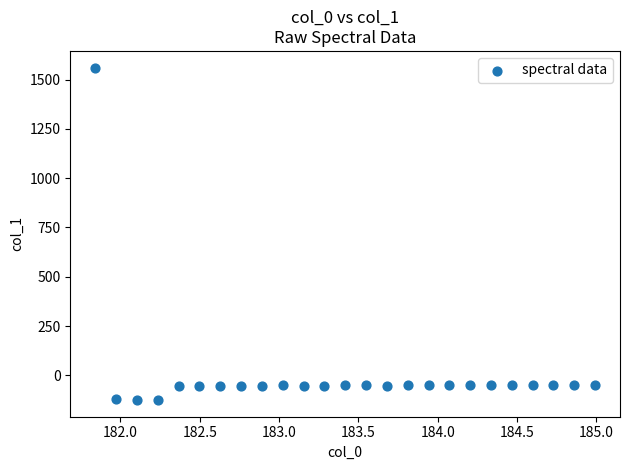

What is the range of Y values (max minus min)?

1686.2